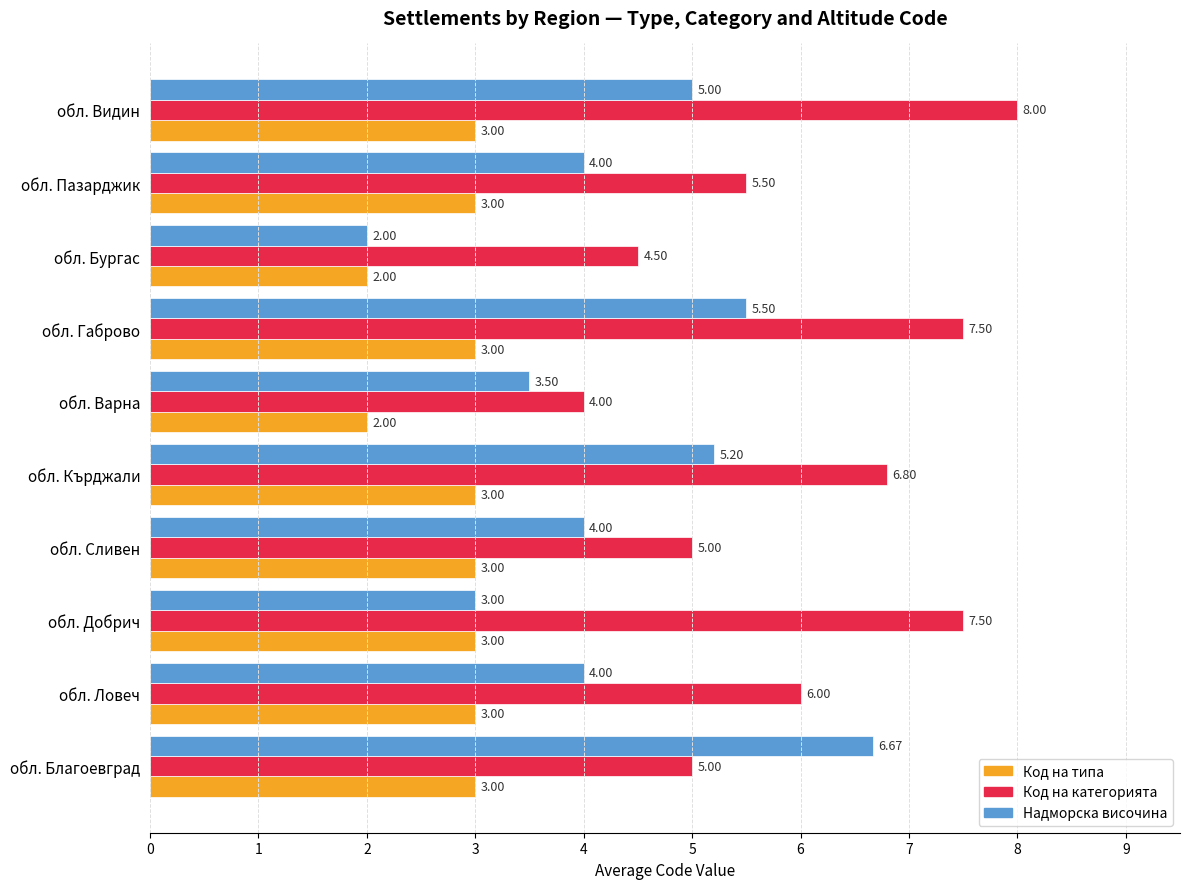

Which category has the highest value in the Надморска височина series?

обл. Благоевград